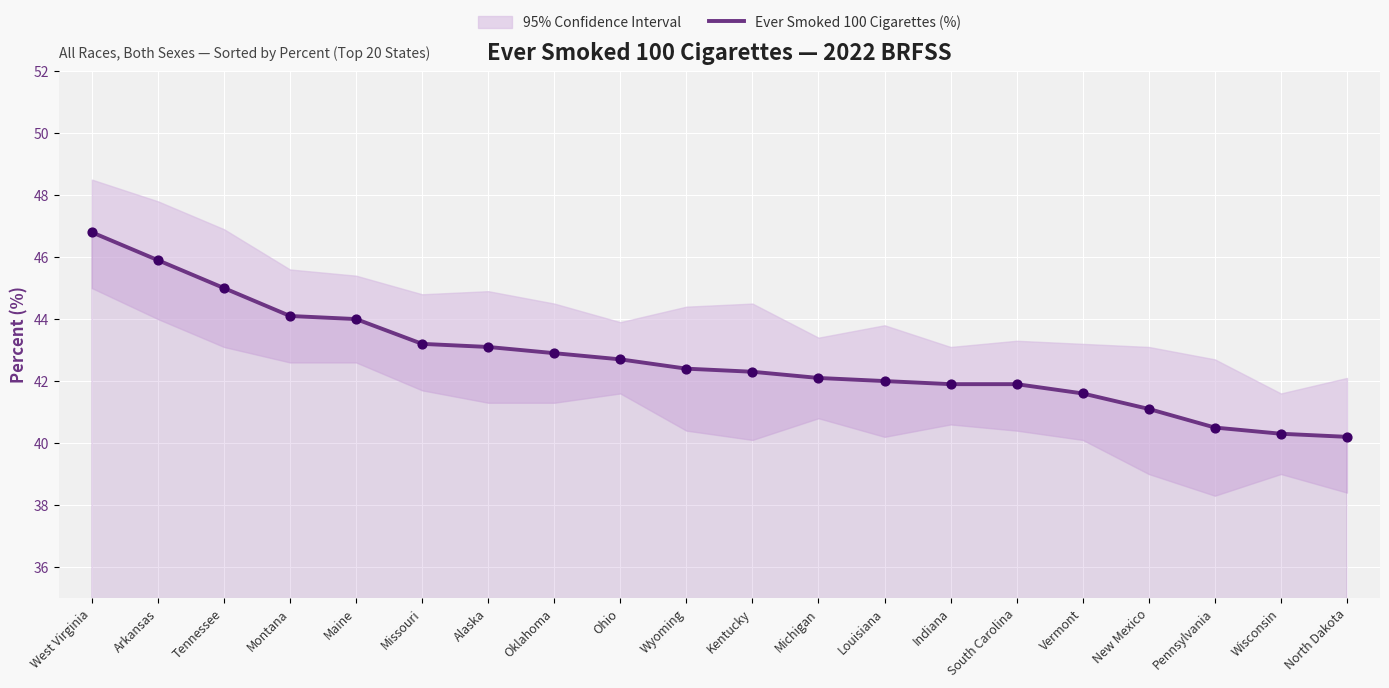

What is the change in value from Michigan to Wisconsin?

-1.8